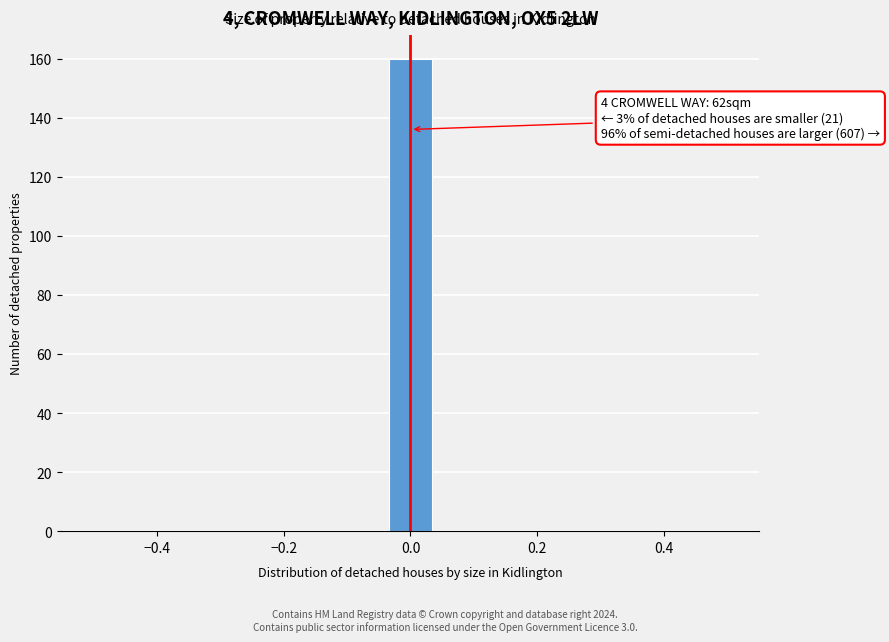

Read against the x-axis, roughly where is the centre of the tallest bar?

0.00